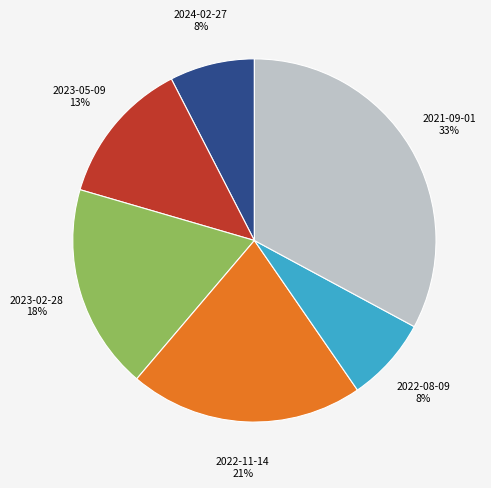

To the nearest percent, what is the difference between the 2024-02-27 and 2022-11-14 slice percentages?

13%